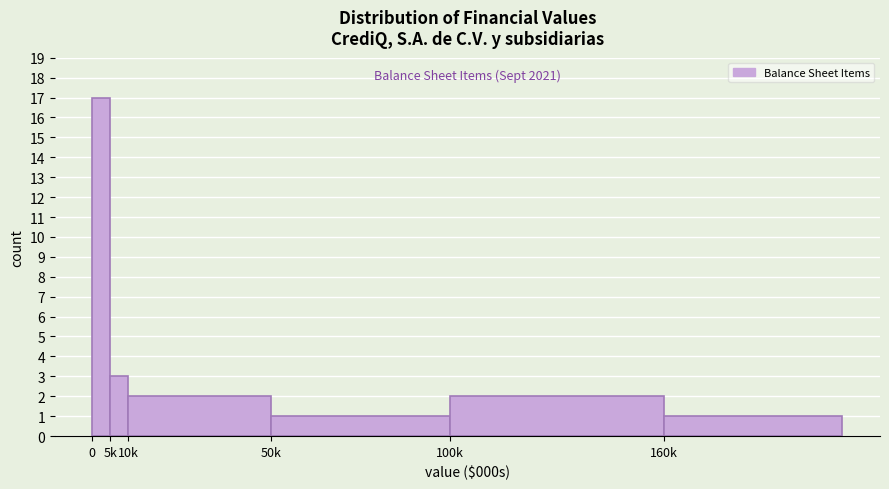

Reading right to left, what are all the values shown in this chart?

160k=1	100k=2	50k=1	10k=2	5k=3	0=17